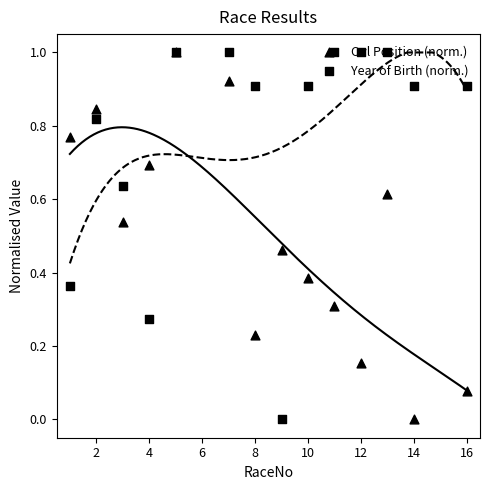

Which series contains the highest Y value?

Ovl Position (norm.)